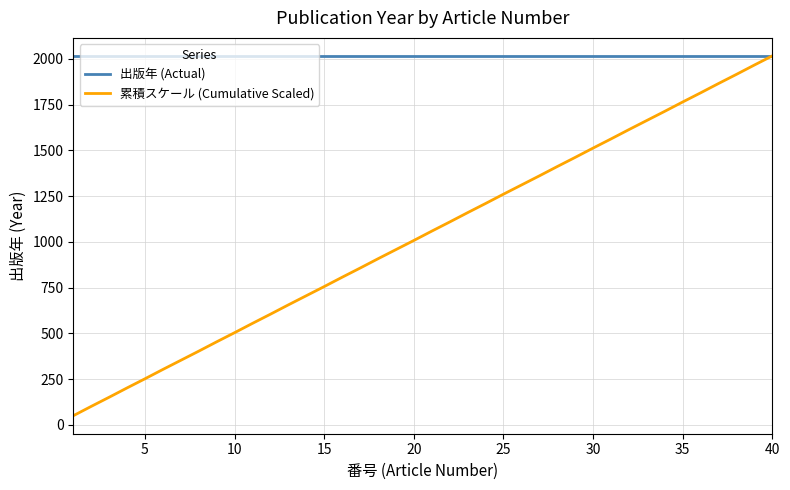

What is the maximum value shown in the chart?

2017